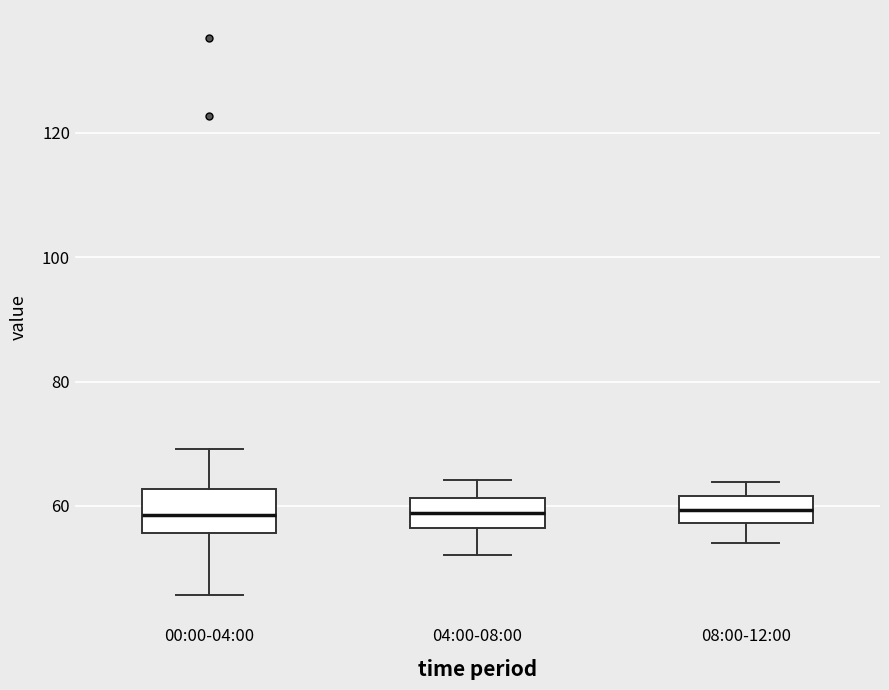

Where does the median line of the box for 00:00-04:00 sit on the y-axis? The values are not printed on the chart, so give them approximately, as read against the axis.

58